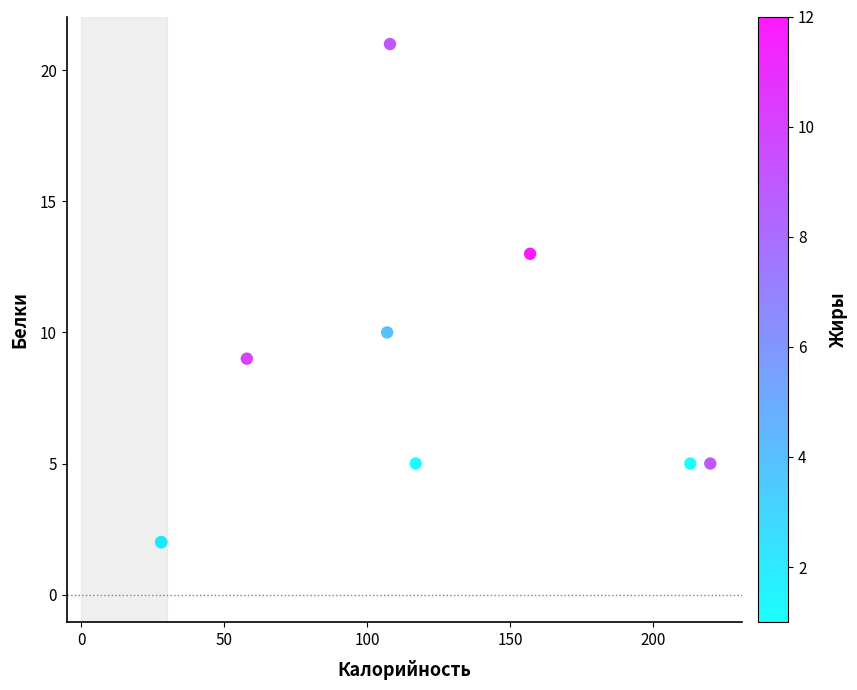

What Y value in the scatter plot is closest to 11?

10